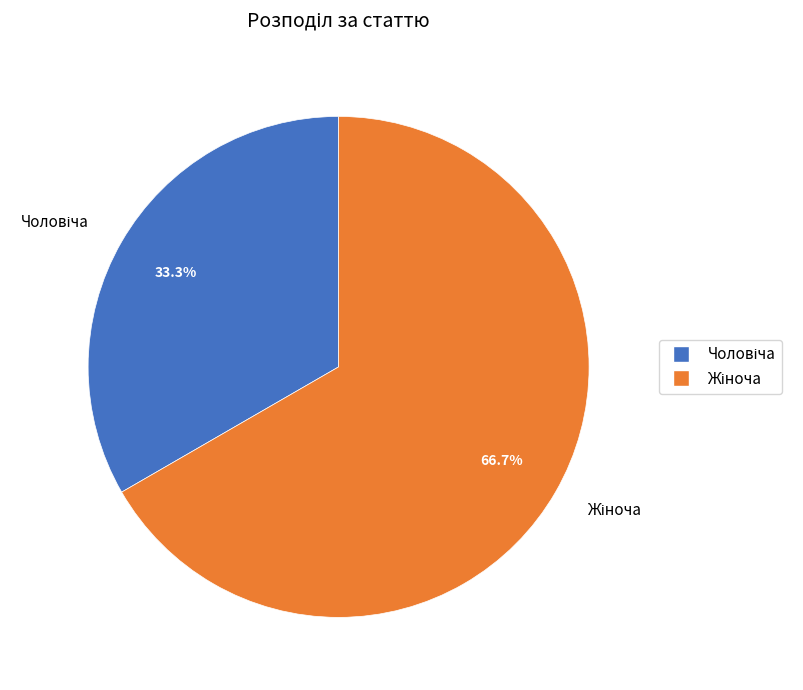

Is there any slice that represents more than half of the pie?

Yes